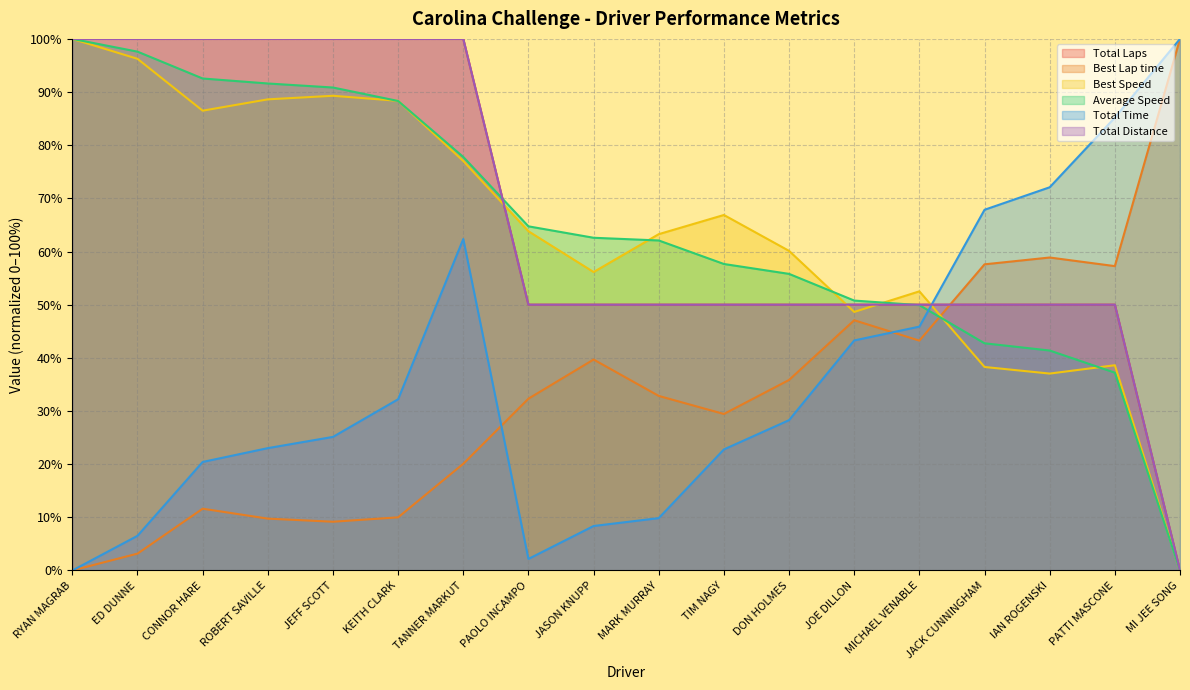

The value of Average Speed at JACK CUNNINGHAM is 42.7. True or false?

True